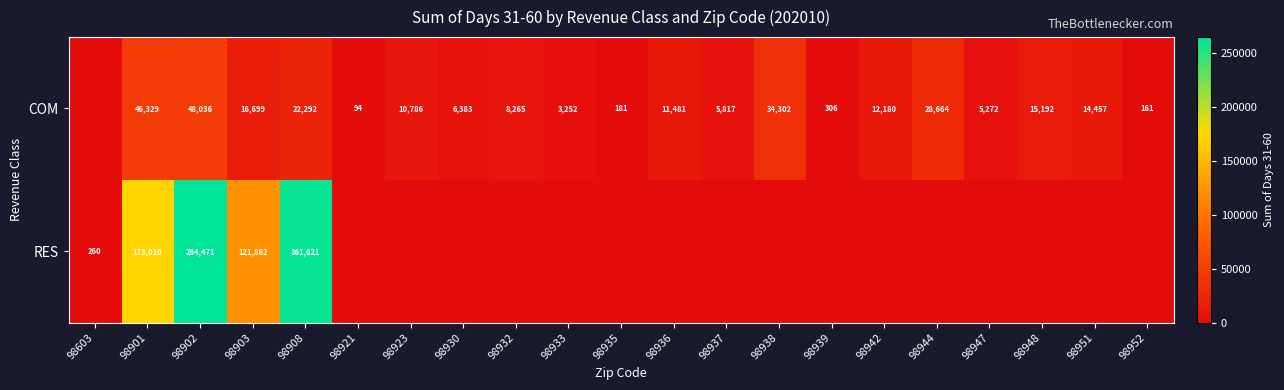

Rank the series at 98902 from lowest to highest value.

COM, RES